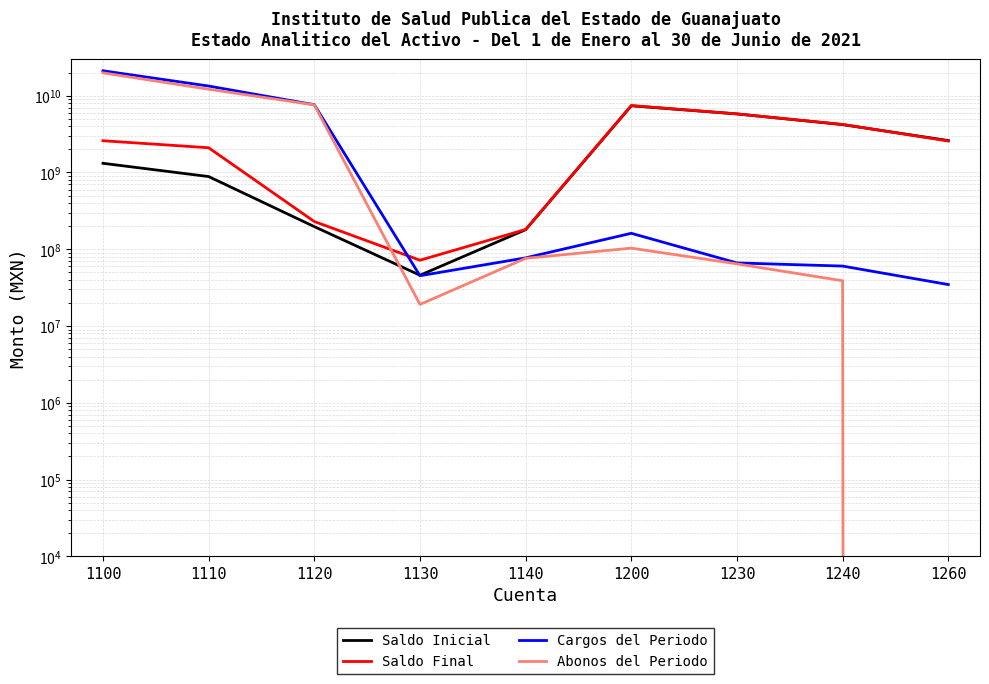

What is the average value of the Saldo Inicial series?

2512017382.4